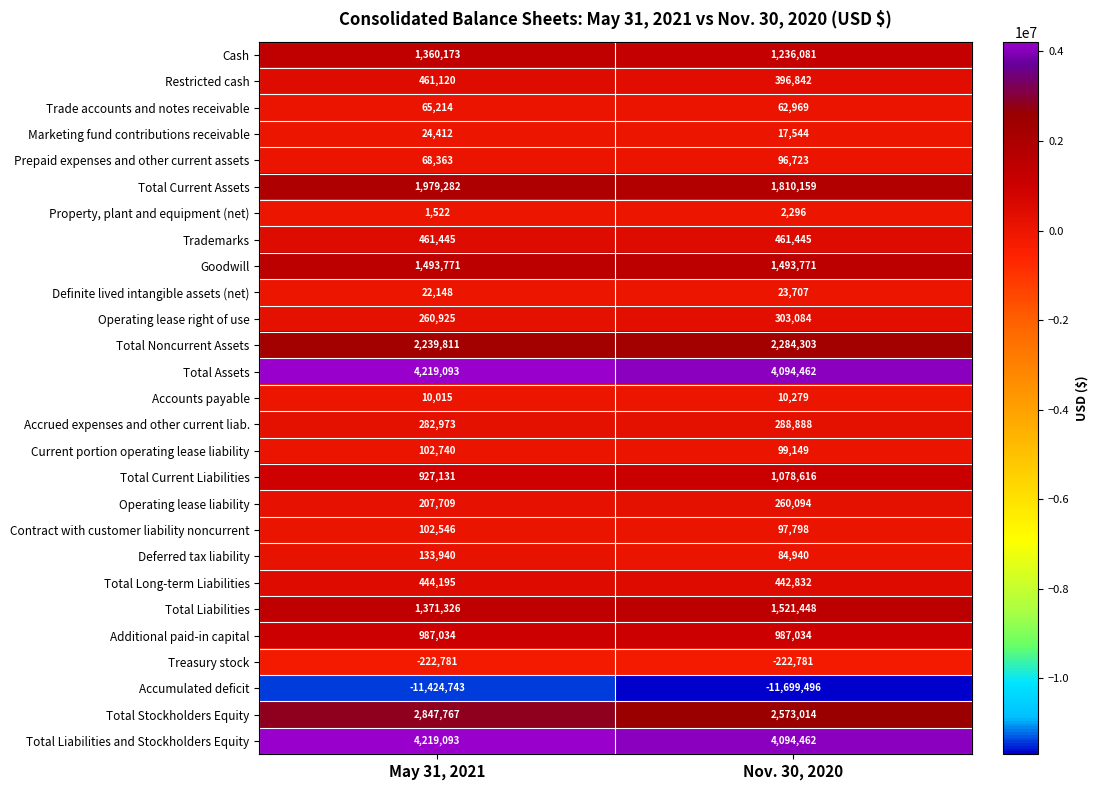

Is the value of Goodwill at May 31, 2021 greater than the value of Trade accounts and notes receivable at May 31, 2021?

Yes